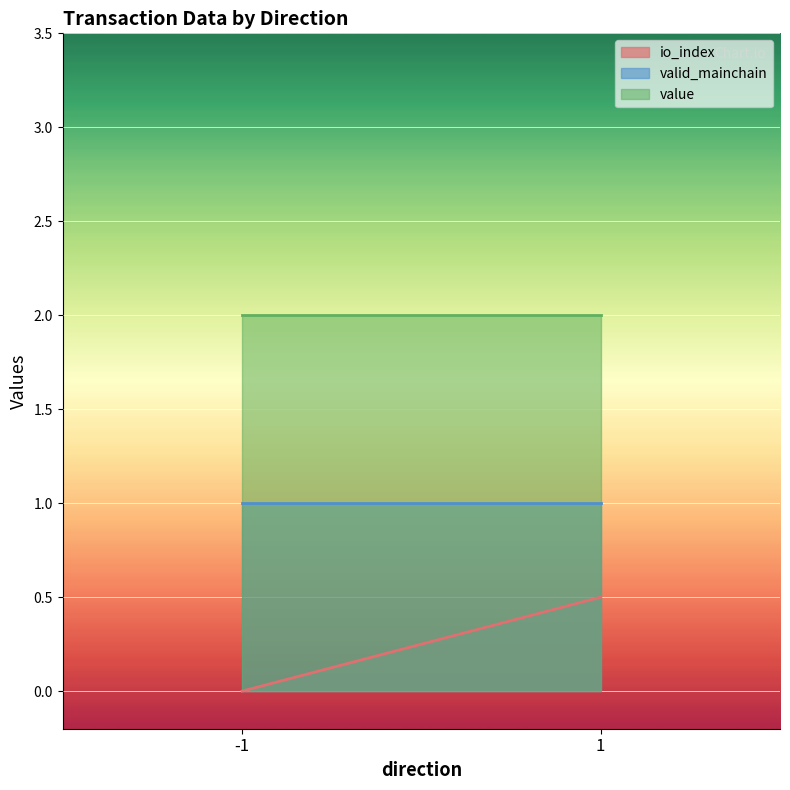

What is the sum of the io_index values at -1 and 1?

0.5